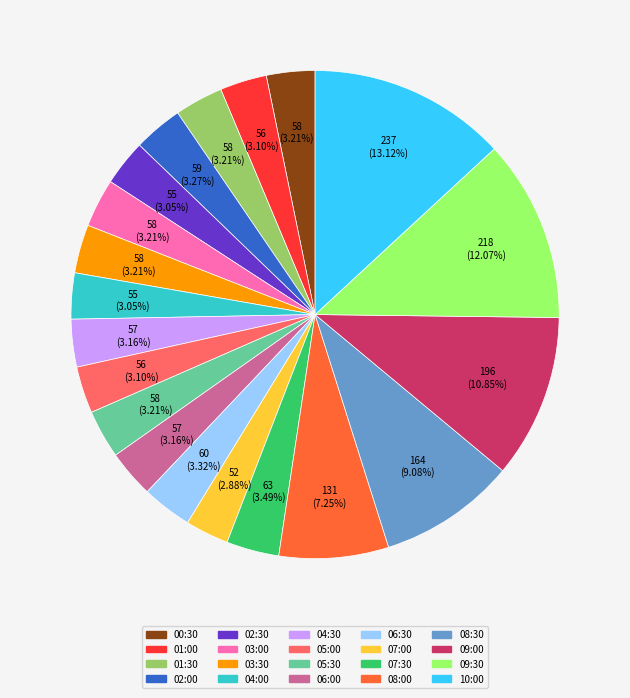

The 01:30 slice represents 3% of the pie. True or false?

True